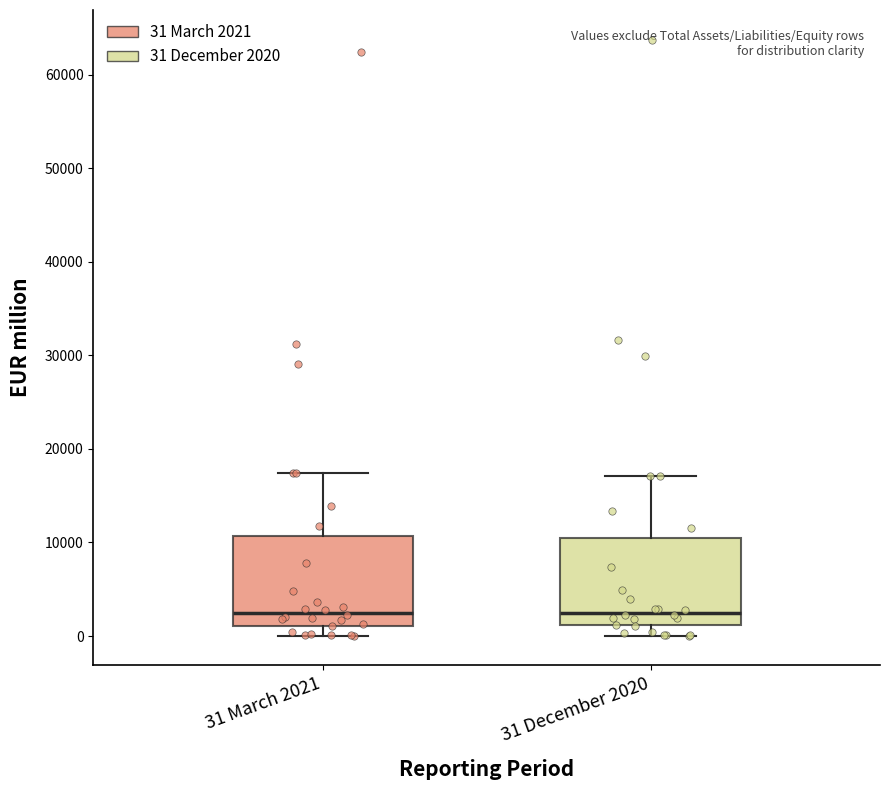

Where is the lower edge of the box for 31 December 2020 on the y-axis? The values are not printed on the chart, so give them approximately, as read against the axis.

1000